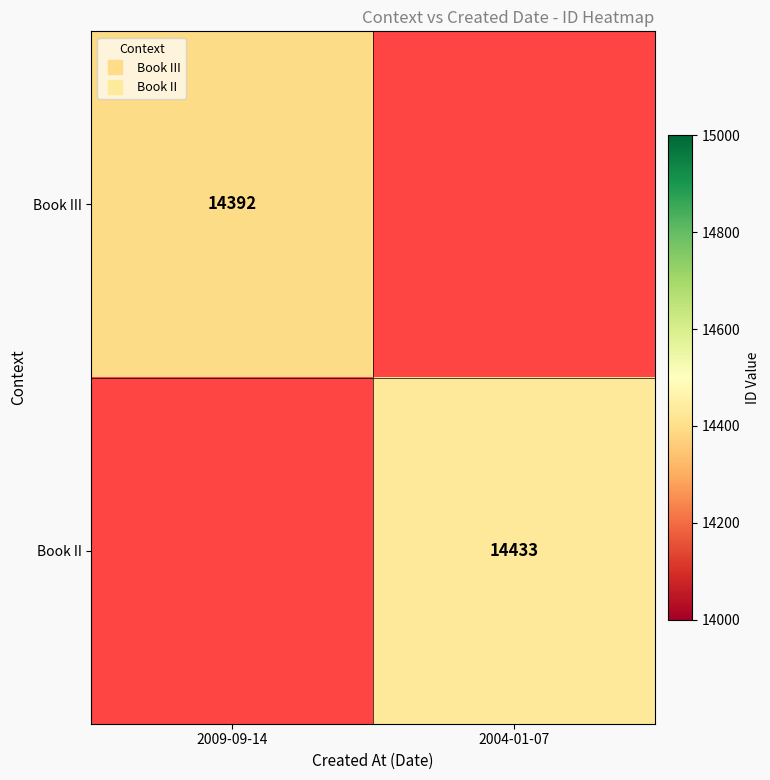

Rank the categories by Book III value from highest to lowest.

2009-09-14, 2004-01-07